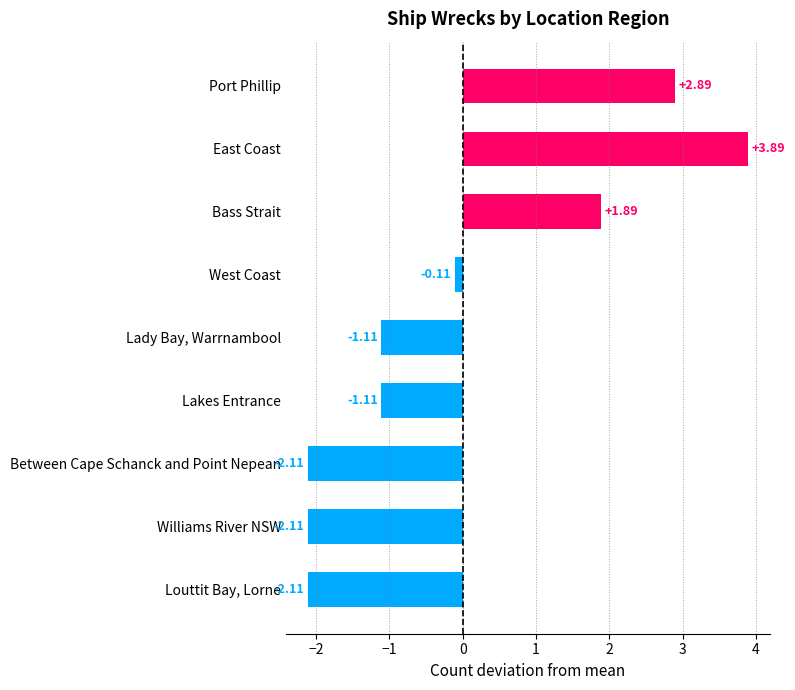

Where is the data nearest to the value 0?

West Coast